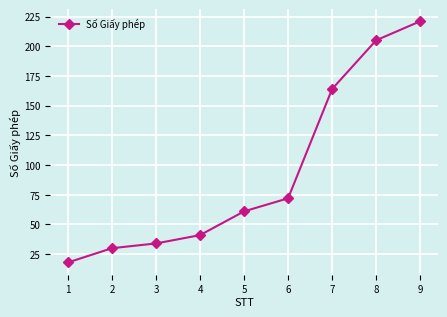

What is the difference between the second highest and second lowest values?

175